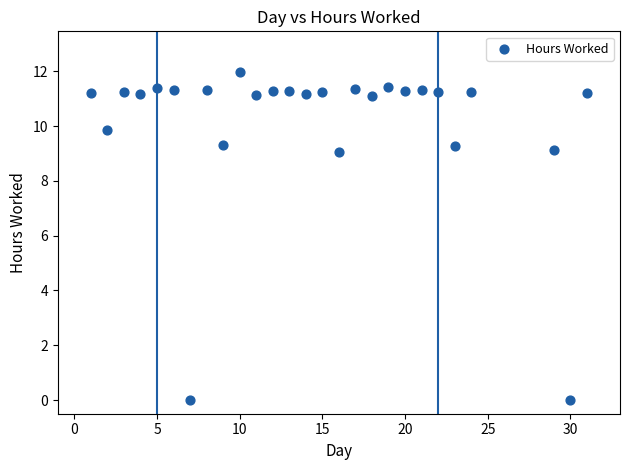

What is the range of Y values (max minus min)?

12.0